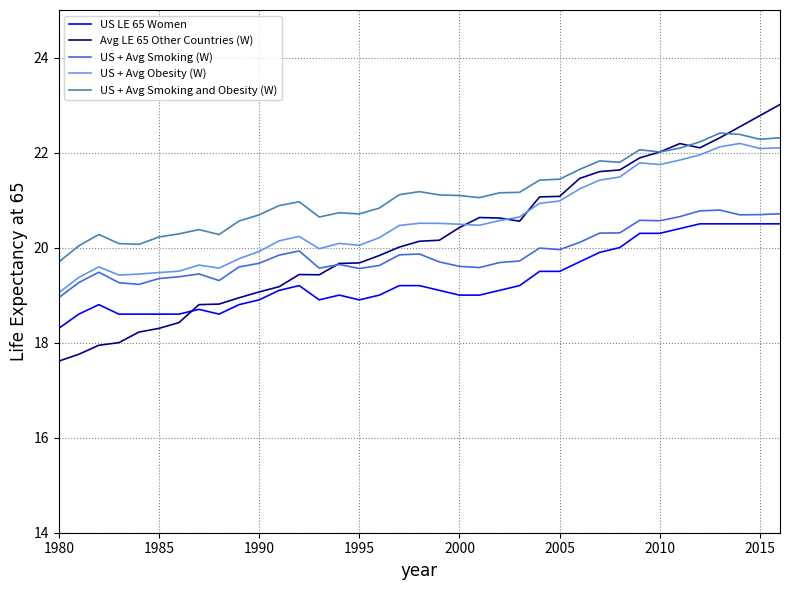

What is the minimum value for US + Avg Smoking and Obesity (W)?

19.7